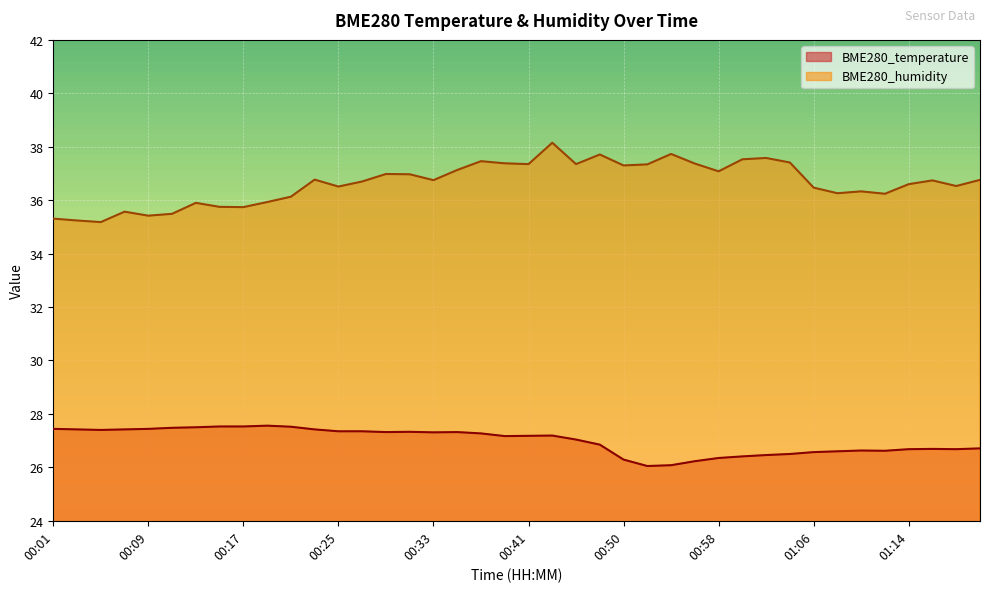

True or false: BME280_humidity and BME280_temperature cross at least once.

False